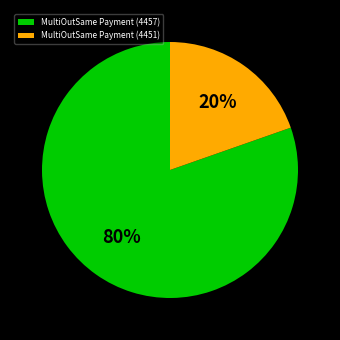

What percentage is the MultiOutSame Payment (4451) slice, to the nearest percent?

20%